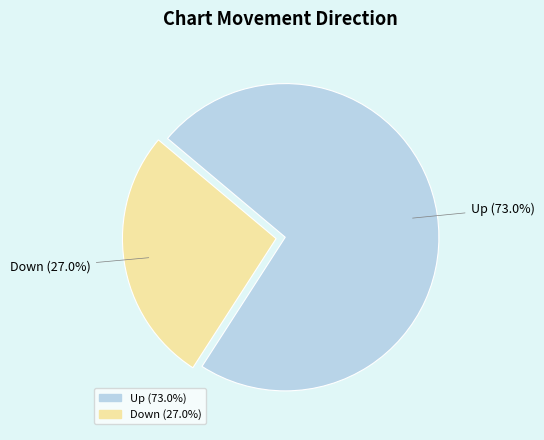

Is there any slice that represents more than half of the pie?

Yes